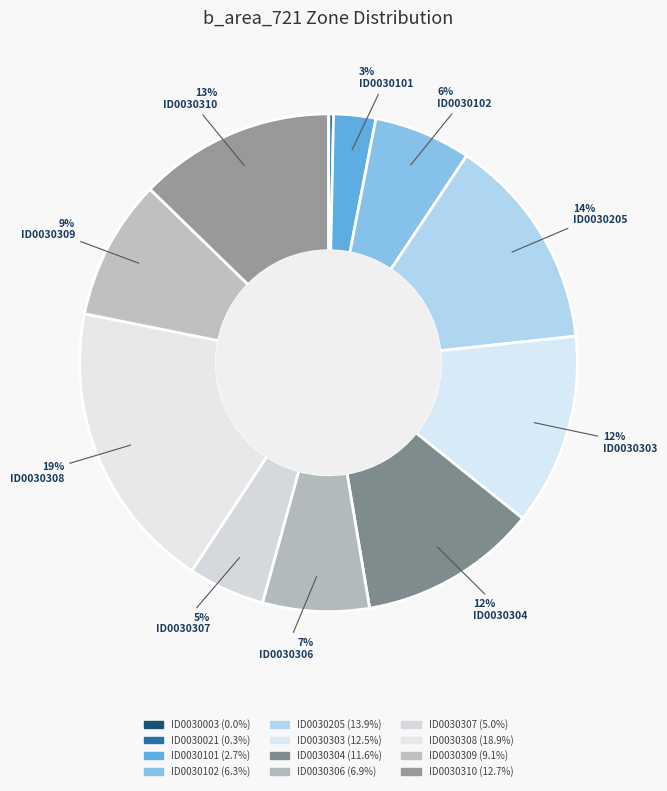

Which category has the smallest portion of the pie?

ID0030003